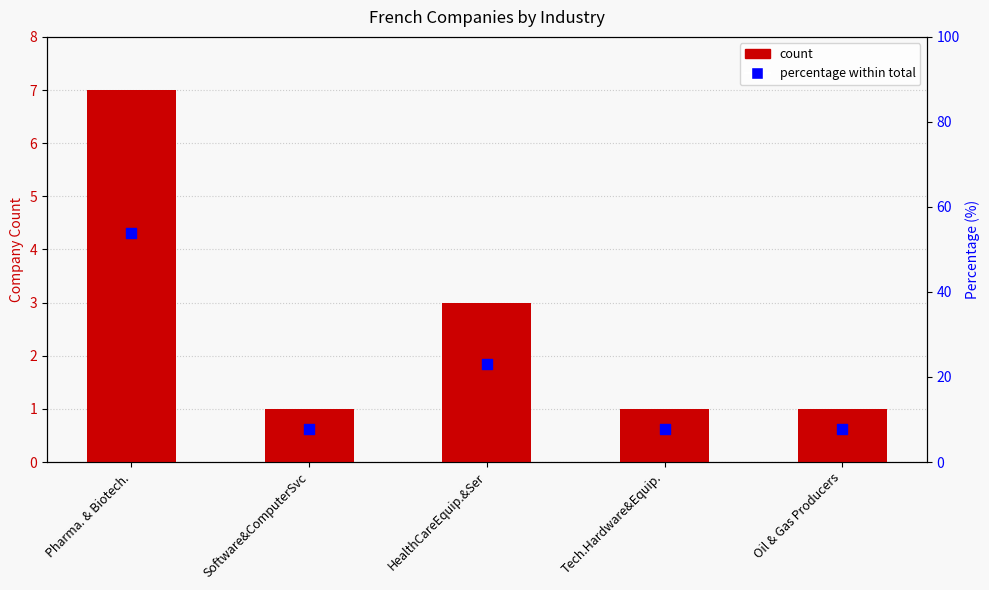

At which category is the sum across all series the highest?

Pharma. & Biotech.